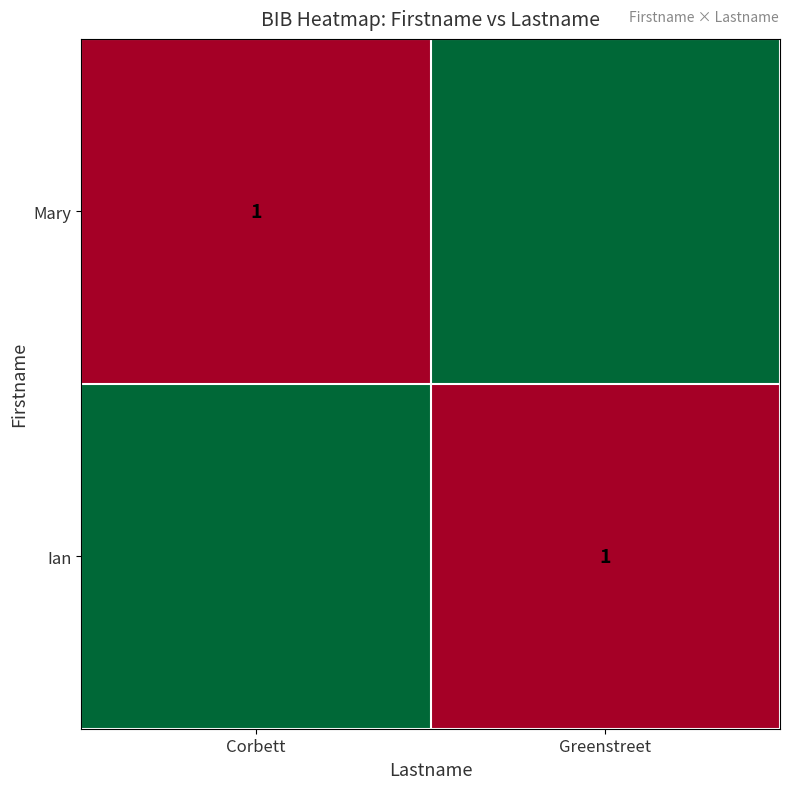

The value of Ian at Greenstreet is 1. True or false?

True